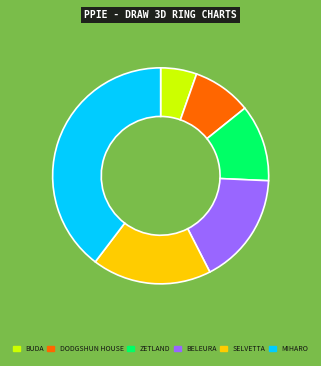

Approximately how many times larger is the value at MIHARO compared to DODGSHUN HOUSE?

4.5